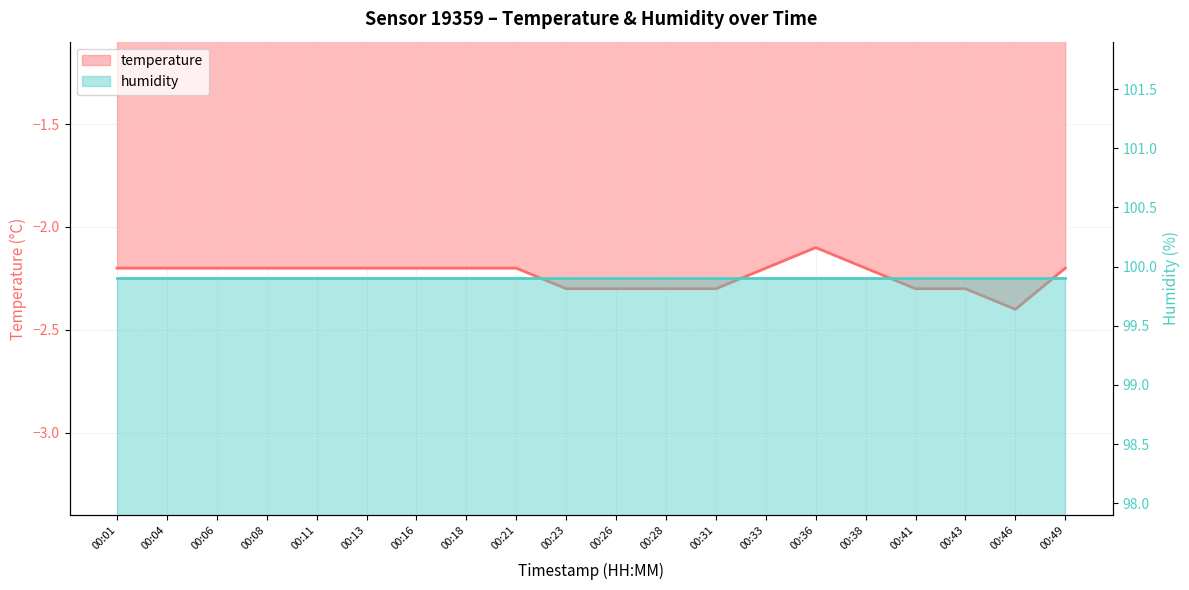

The chart shows a value of -0.8 at 00:08. True or false?

False